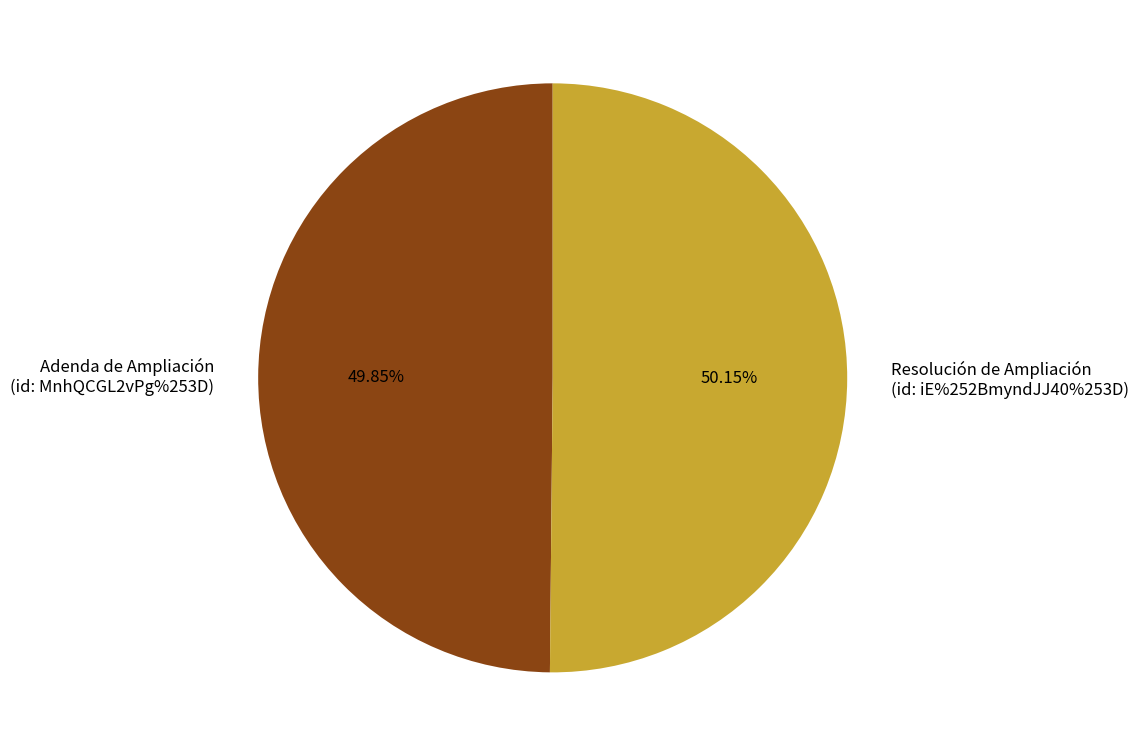

What percentage is the Adenda de Ampliación
(id: MnhQCGL2vPg%253D) slice, to the nearest percent?

50%